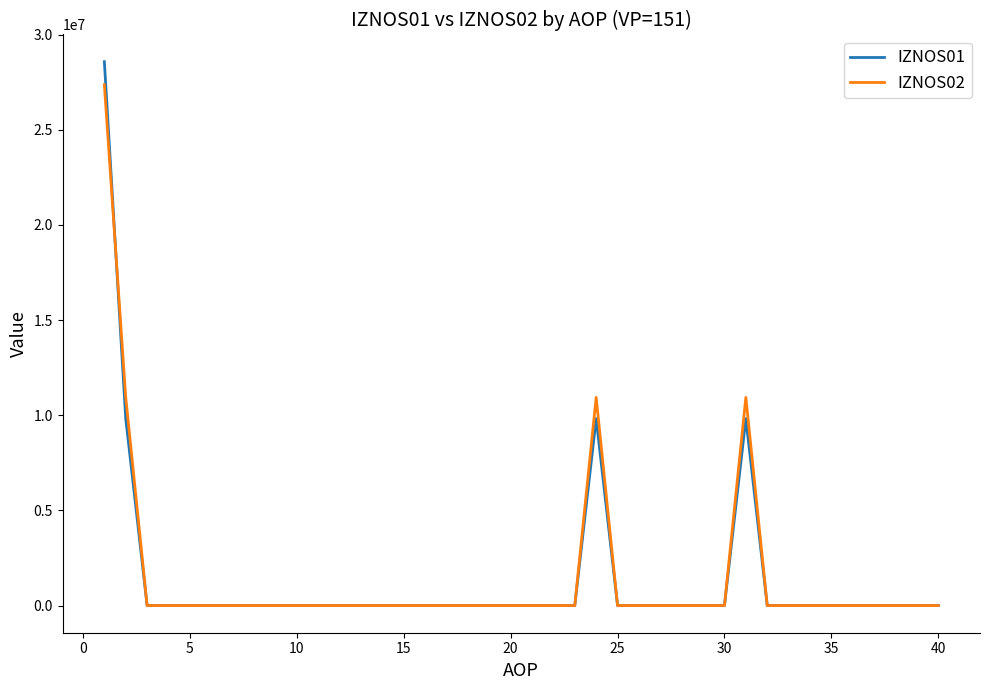

Which series has the largest range (max minus min)?

IZNOS01